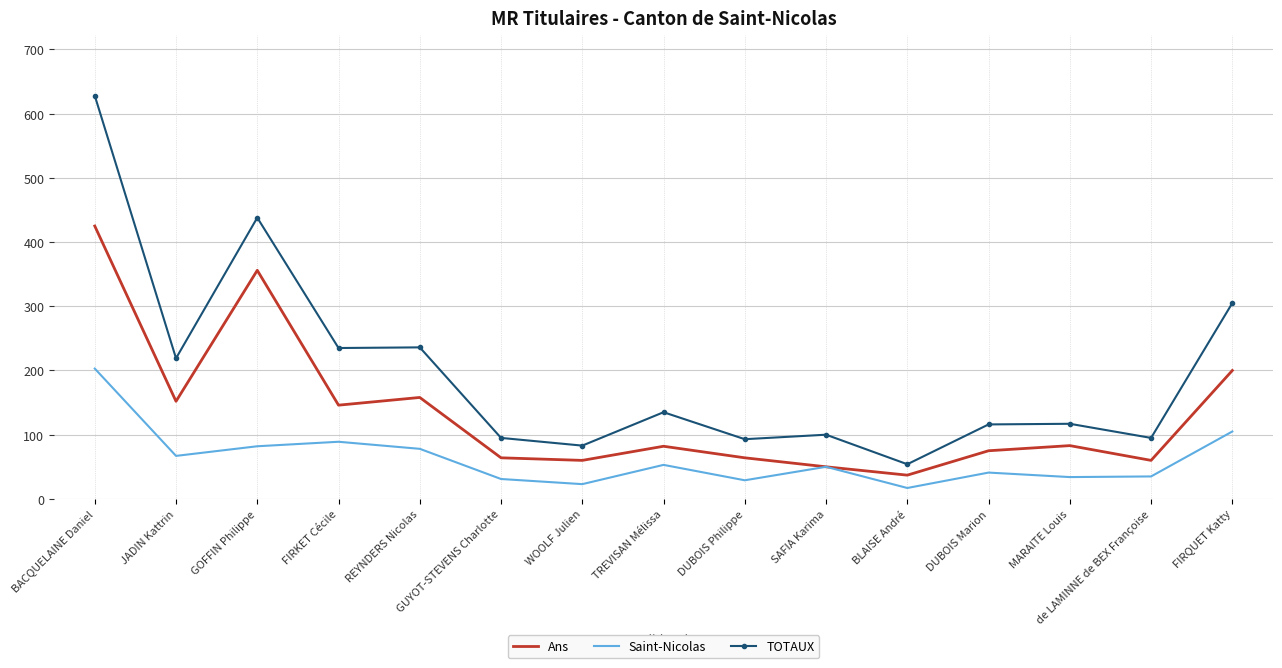

What is the spread (max minus min) of values at GOFFIN Philippe?

356